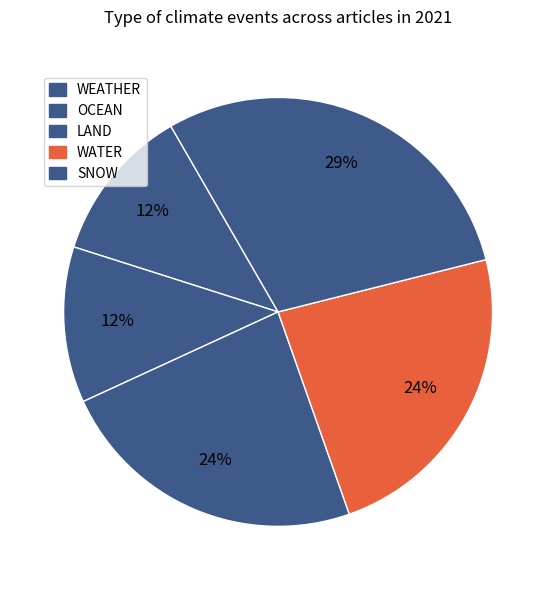

Combined, what portion of the pie is WEATHER and OCEAN?

50.0%